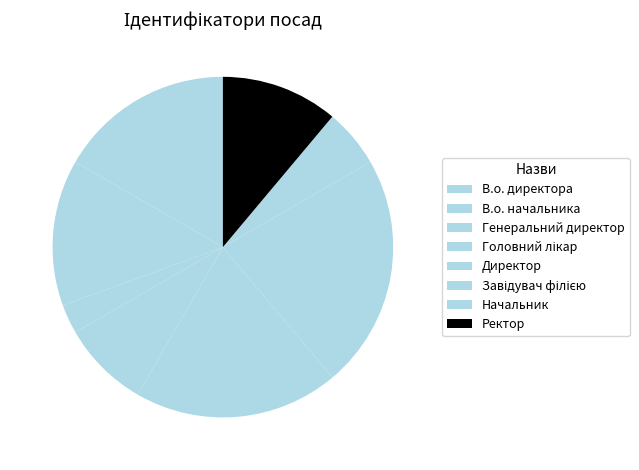

Approximately how many times larger is the value at Начальник compared to Генеральний директор?

2.0